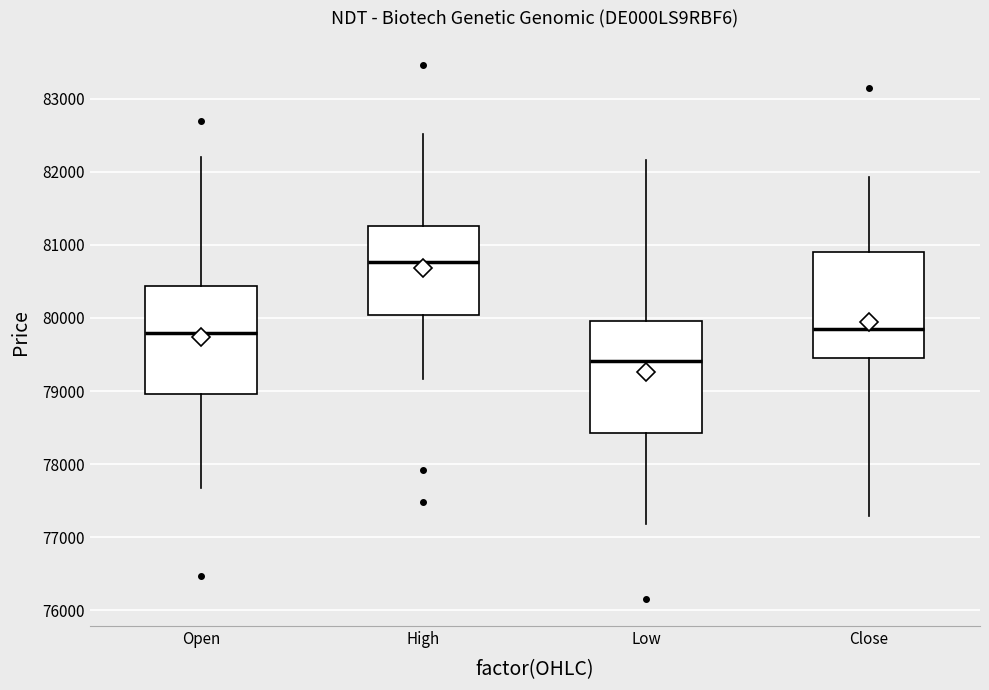

Which box's median line is the lowest?

Low